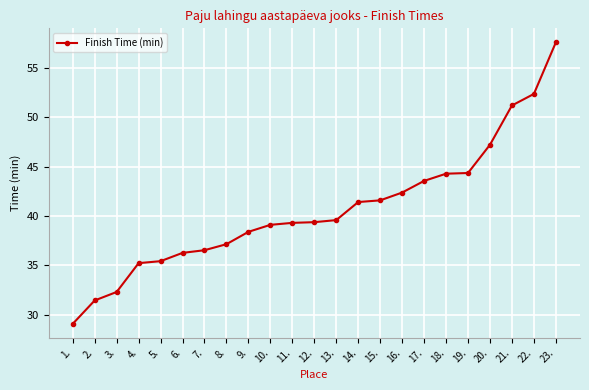

What is the greatest value displayed?

57.6